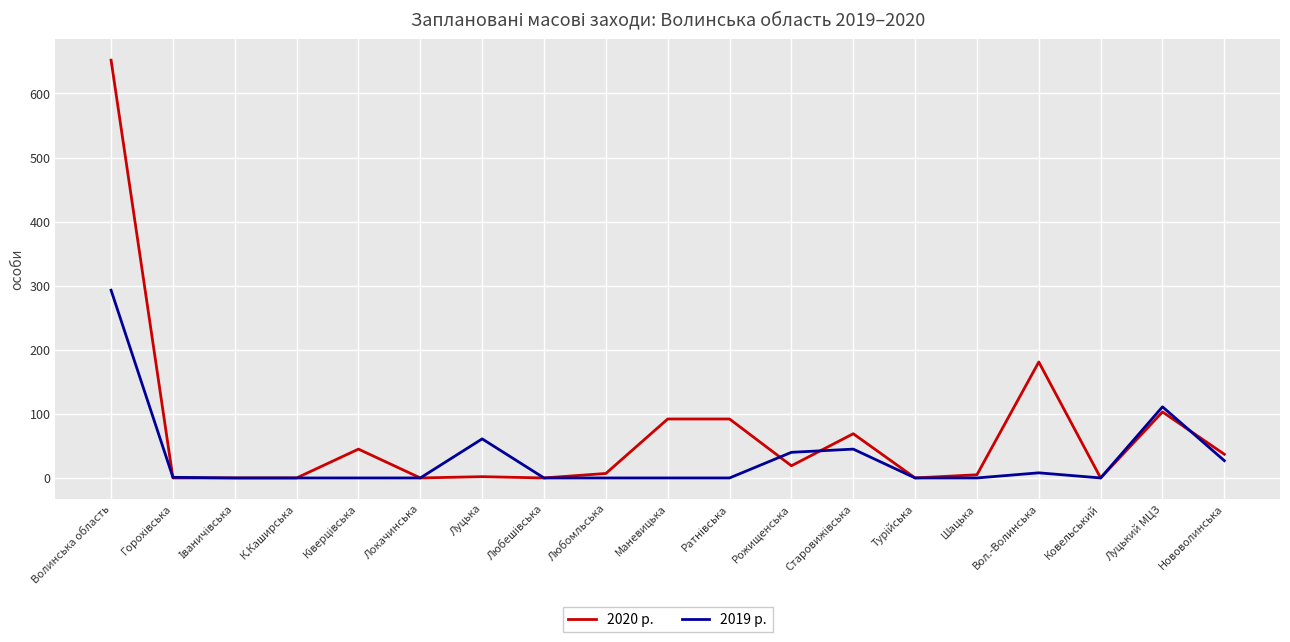

What is the sum of all 2019 р. values?

586